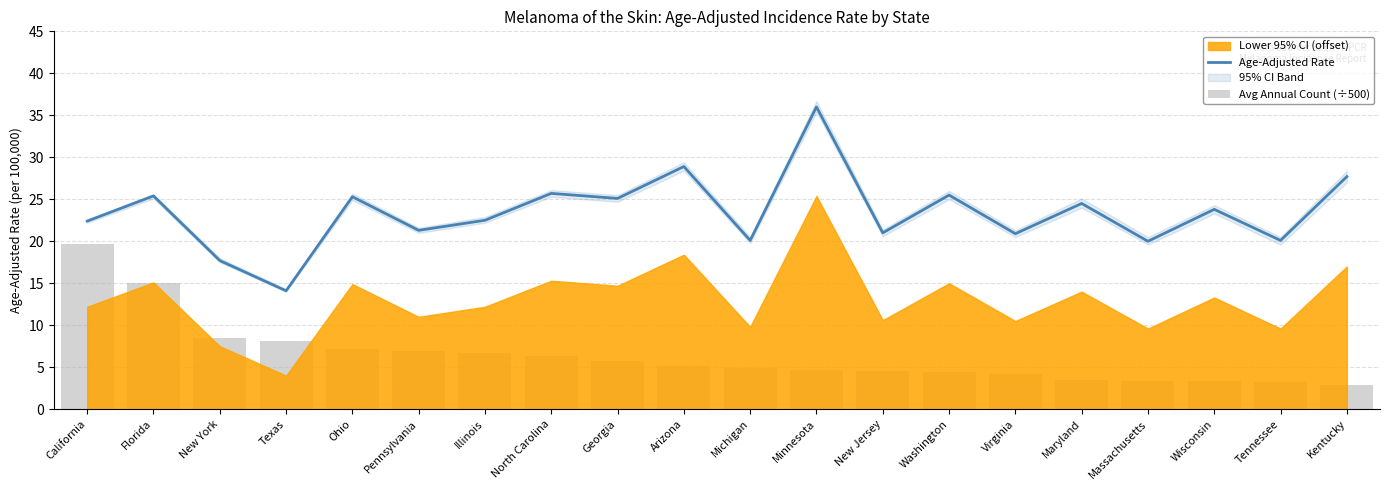

Reading right to left, extract all data points from this chart.

Age-Adjusted Rate: 27.7	20.1	23.8	20.0	24.5	20.9	25.5	21.0	36.0	20.1	28.9	25.1	25.7	22.5	21.3	25.3	14.1	17.7	25.4	22.4
Avg Annual Count (÷500): 2.9	3.2	3.3	3.4	3.5	4.2	4.4	4.6	4.6	4.9	5.1	5.7	6.3	6.6	7.0	7.1	8.1	8.4	15.1	19.6